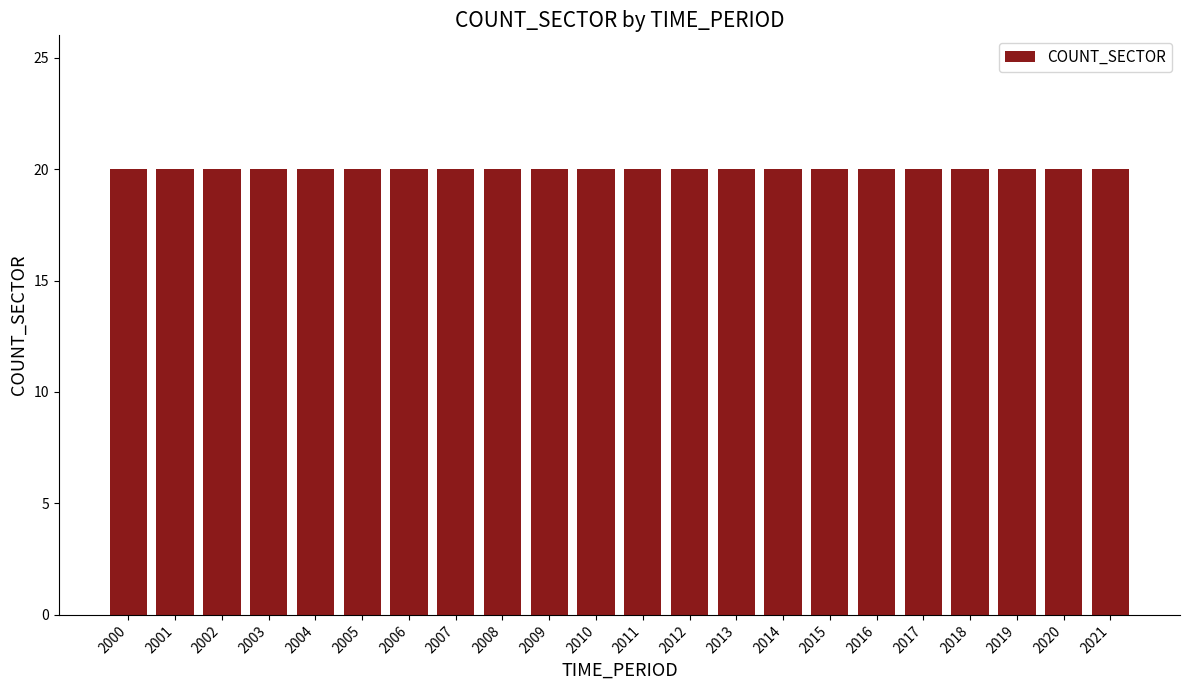

Does the chart contain any negative values?

No